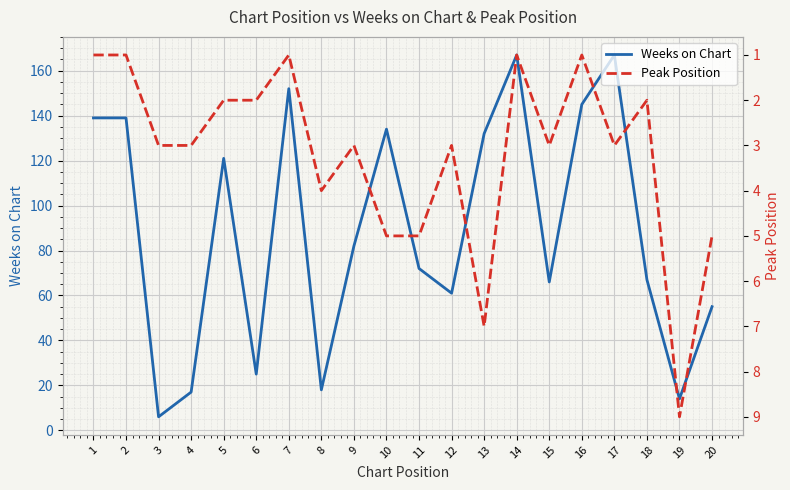

What is the minimum value shown in the chart?

1